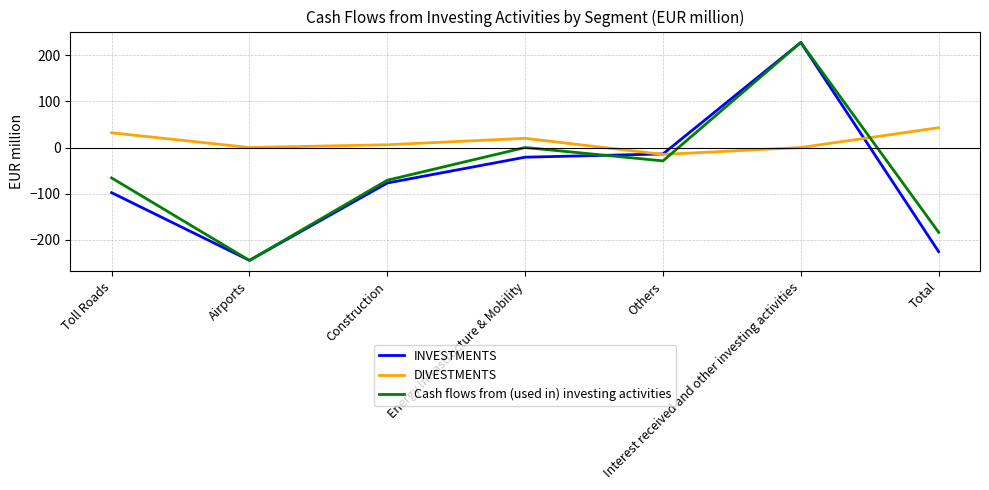

Does the chart display data point markers on the line(s)?

No